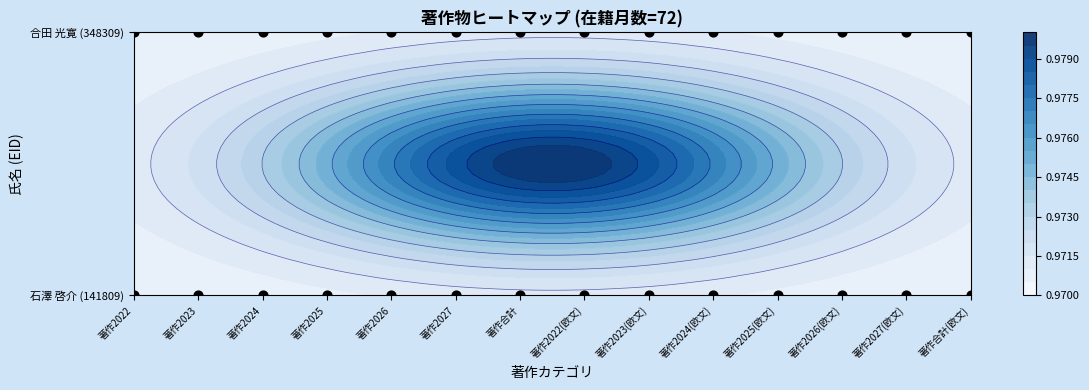

Which category has the lowest value across all series?

著作2022